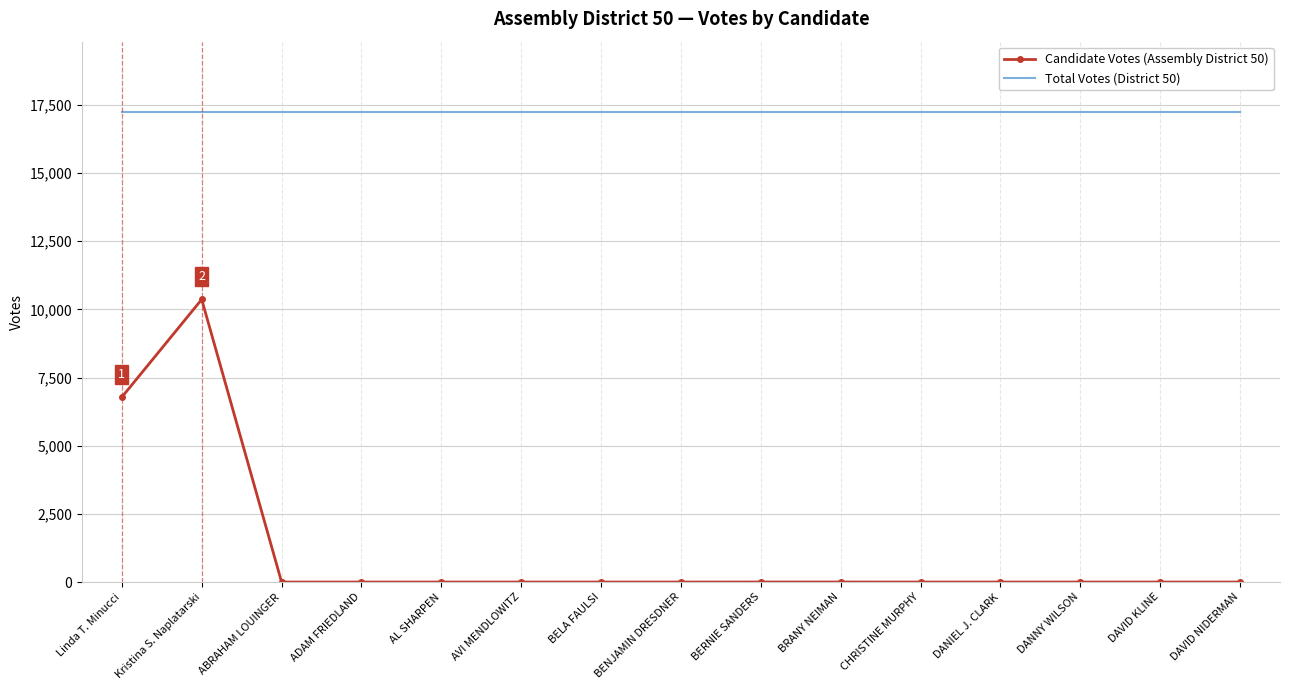

The value of Total Votes (District 50) at DAVID NIDERMAN is 17234. True or false?

True